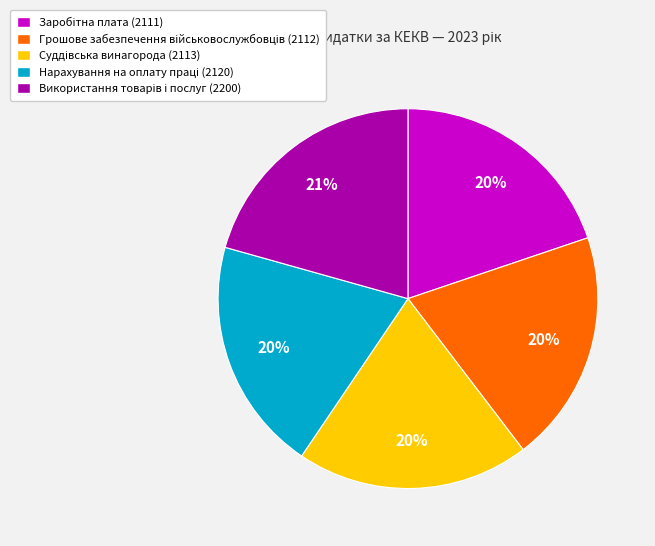

To the nearest percent, what is the difference between the largest and smallest slice percentages?

1%